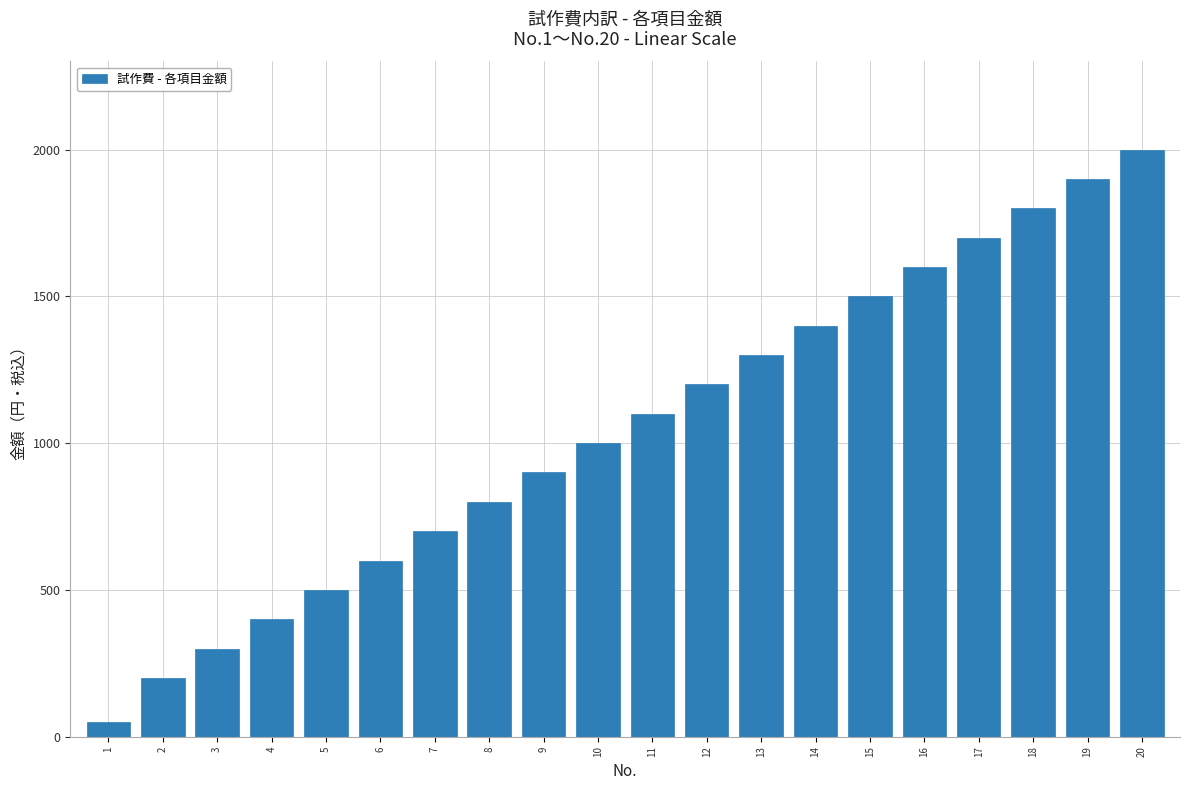

What is the value of the 13th bar from the left?

1300